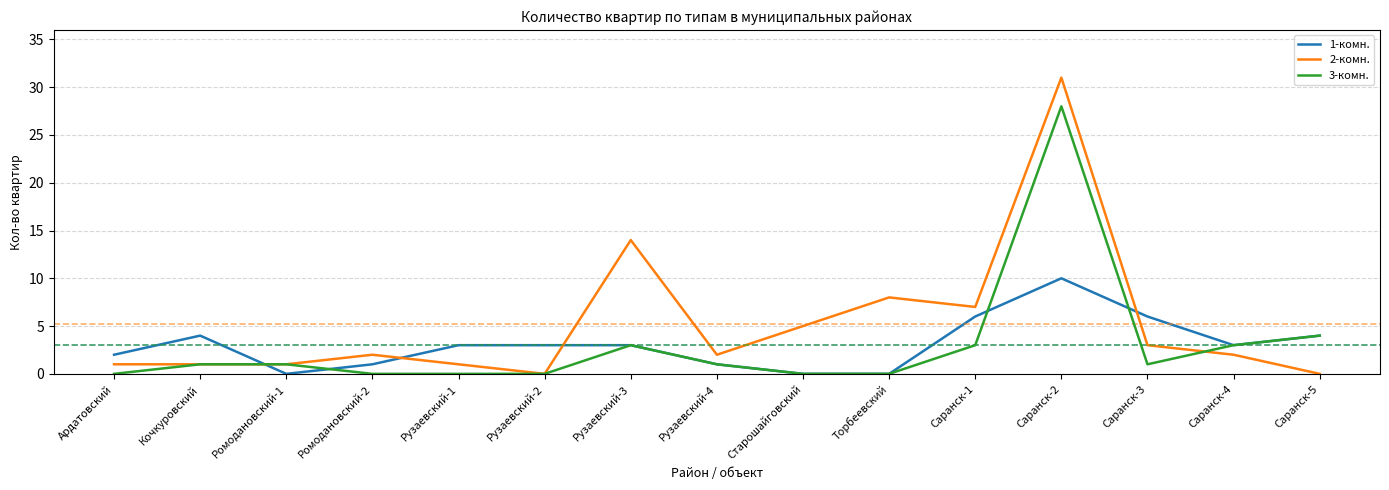

True or false: 3-комн. has more than 0 points higher than both neighbors.

True